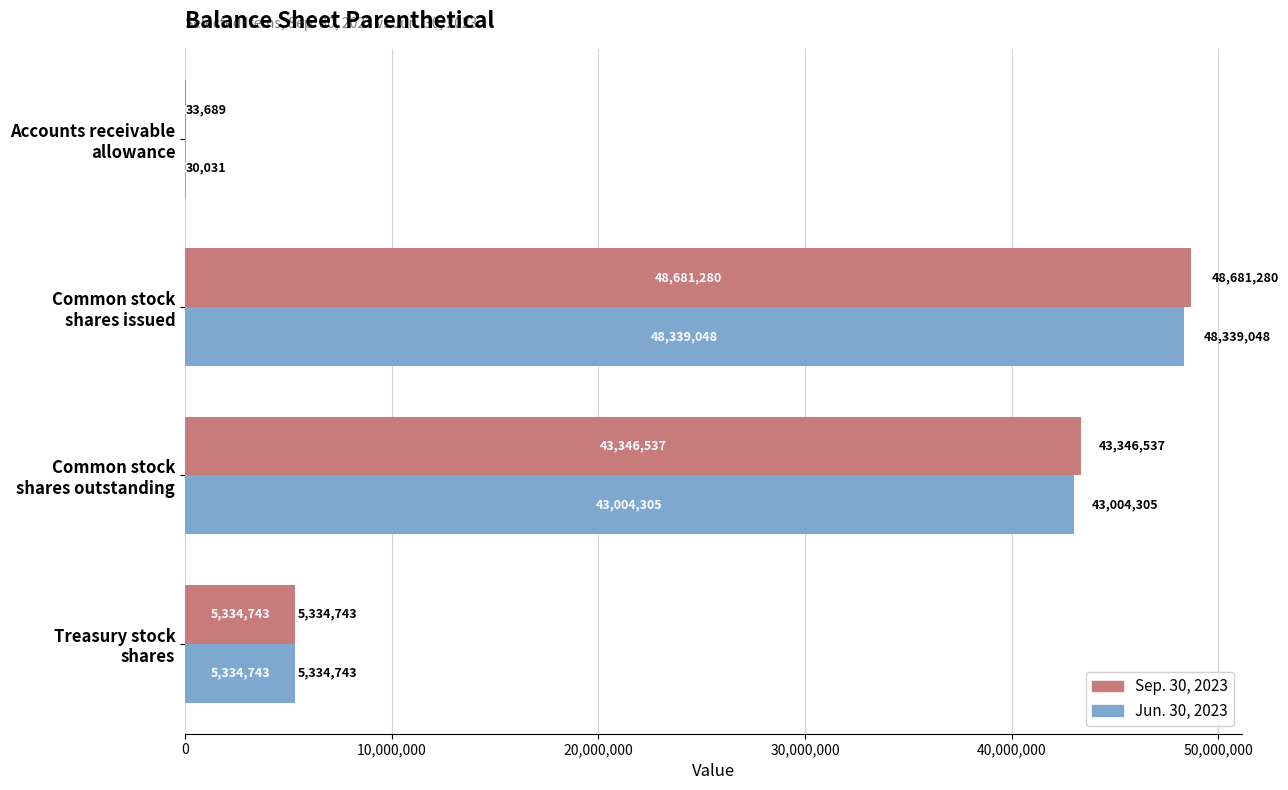

How many Jun. 30, 2023 values are between 5334743 and 48339048?

3